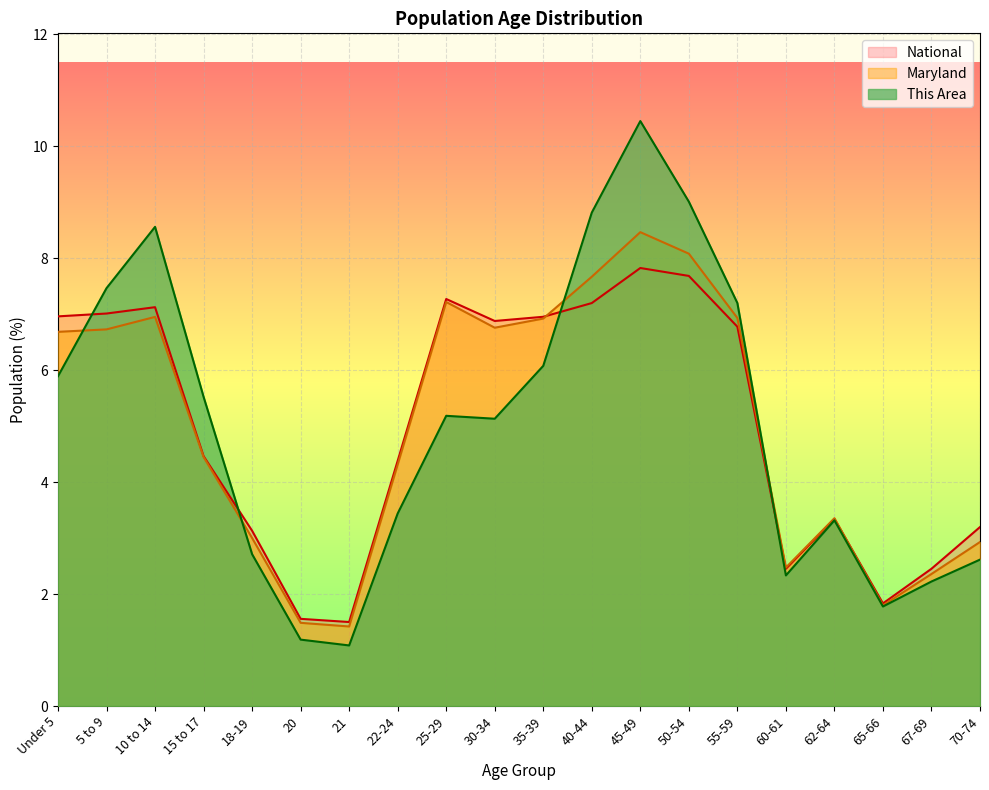

What position from the right is 40-44?

9